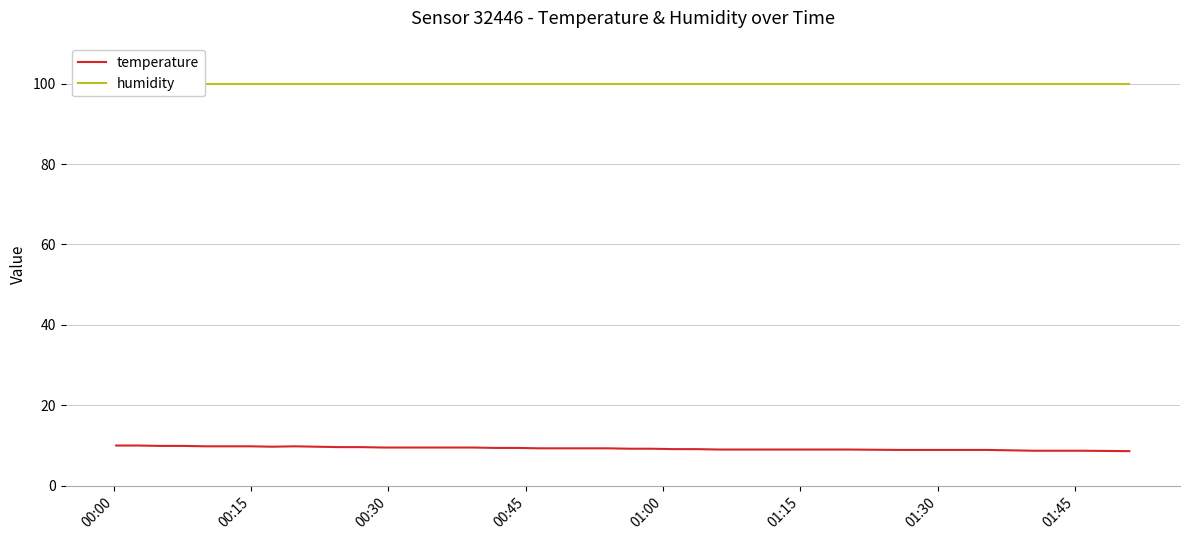

Reading left to right, list all the values displayed in this chart.

temperature: 10.0	10.0	9.9	9.9	9.8	9.8	9.8	9.7	9.8	9.7	9.6	9.6	9.5	9.5	9.5	9.5	9.5	9.4	9.4	9.3	9.3	9.3	9.3	9.2	9.2	9.1	9.1	9.0	9.0	9.0	9.0	8.9	8.9	8.9	8.9	8.9	8.8	8.7	8.7	8.6
humidity: 99.9	99.9	99.9	99.9	99.9	99.9	99.9	99.9	99.9	99.9	99.9	99.9	99.9	99.9	99.9	99.9	99.9	99.9	99.9	99.9	99.9	99.9	99.9	99.9	99.9	99.9	99.9	99.9	99.9	99.9	99.9	99.9	99.9	99.9	99.9	99.9	99.9	99.9	99.9	99.9